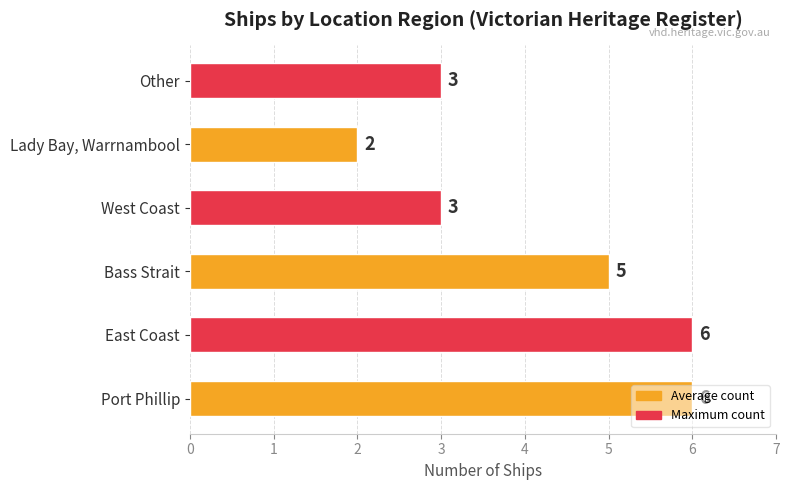

How many values are between 3 and 6?

5